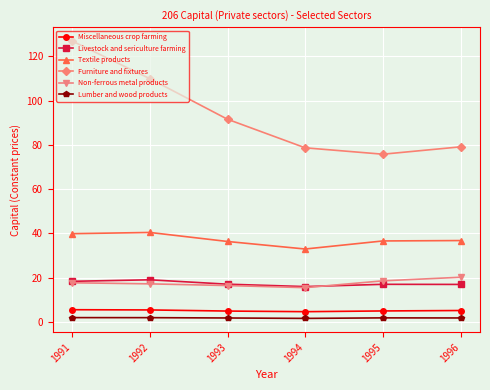

What is the value of the Livestock and sericulture farming point at the 6th from the left?

16.9